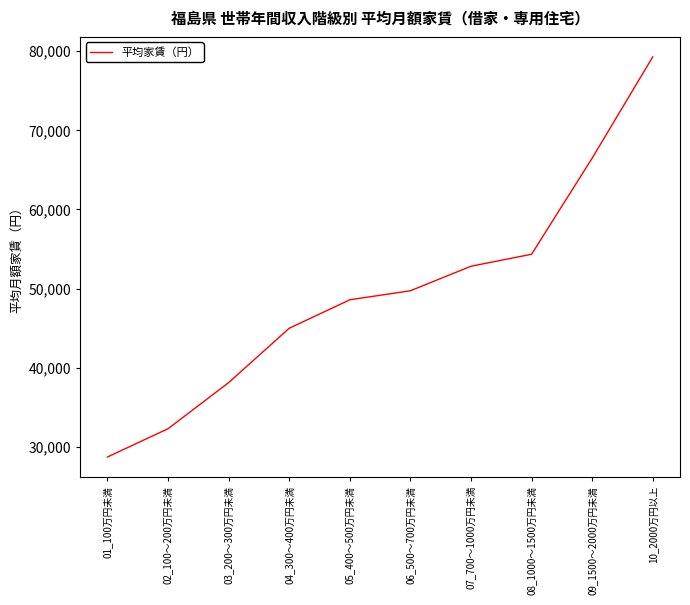

Which has a higher value, 06_500～700万円未満 or 10_2000万円以上?

10_2000万円以上